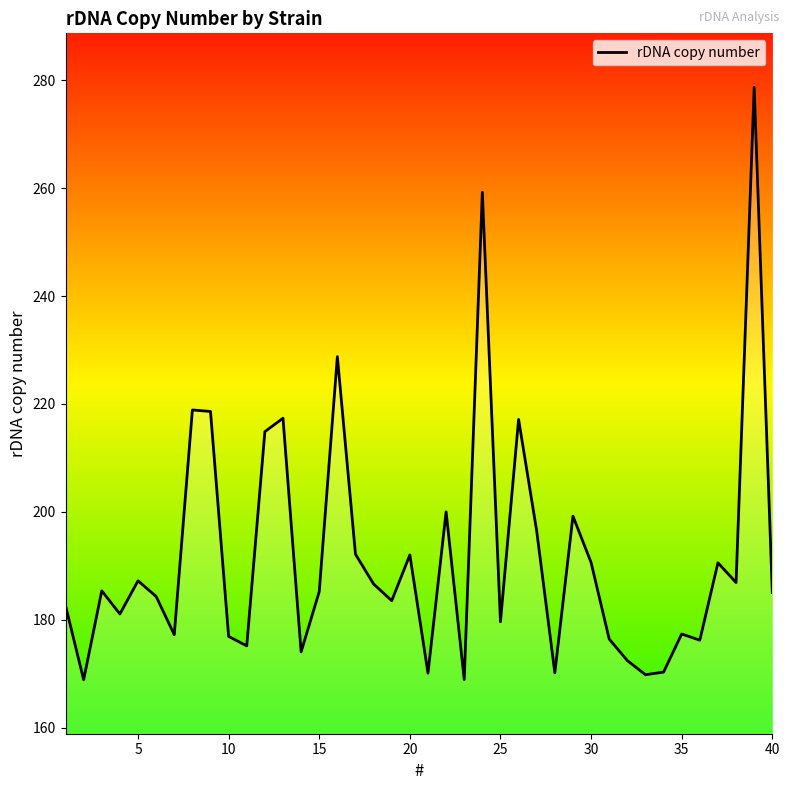

What is the maximum value shown in the chart?

278.7